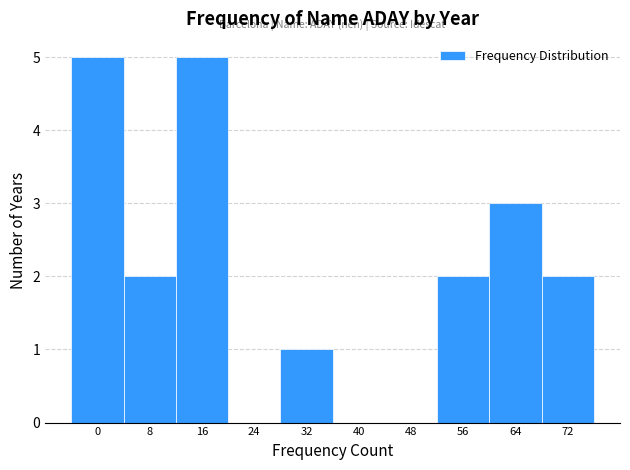

Reading left to right, transcribe all the data shown in this chart.

0=5	8=2	16=5	24=0	32=1	40=0	48=0	56=2	64=3	72=2